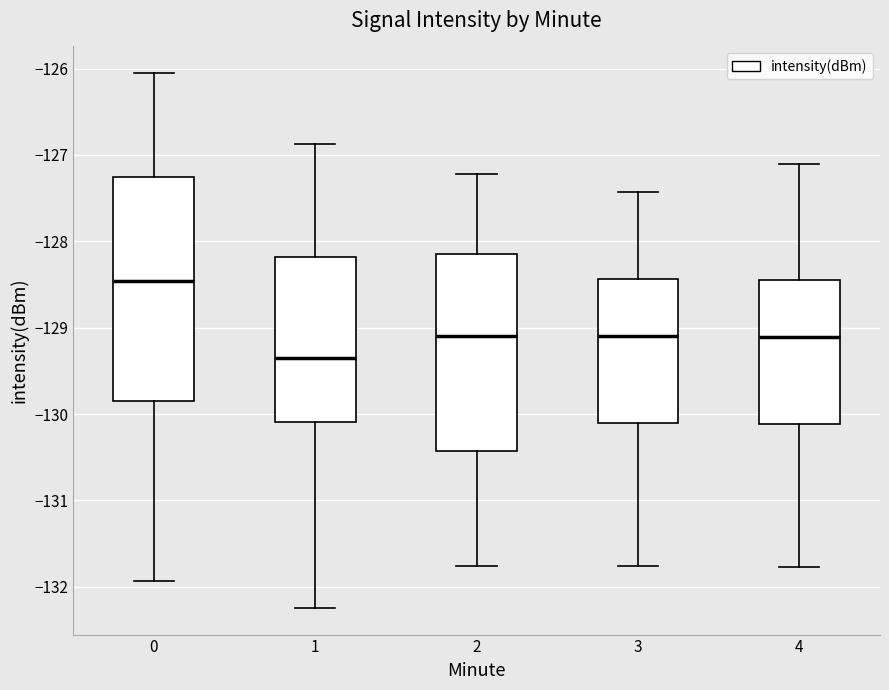

Which box's median line is the lowest?

1